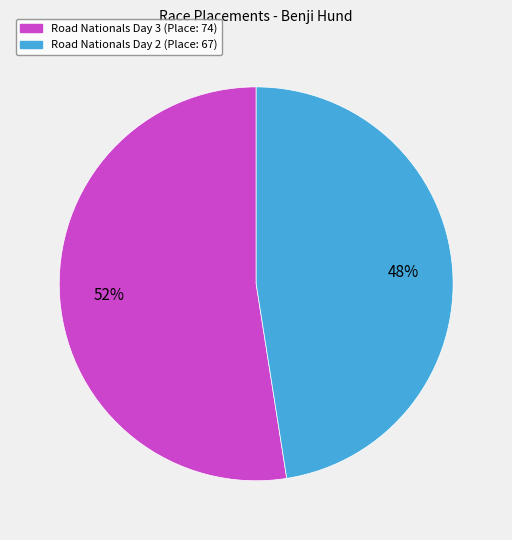

To the nearest percent, what is the combined percentage of Road Nationals Day 3 and Road Nationals Day 2?

100%